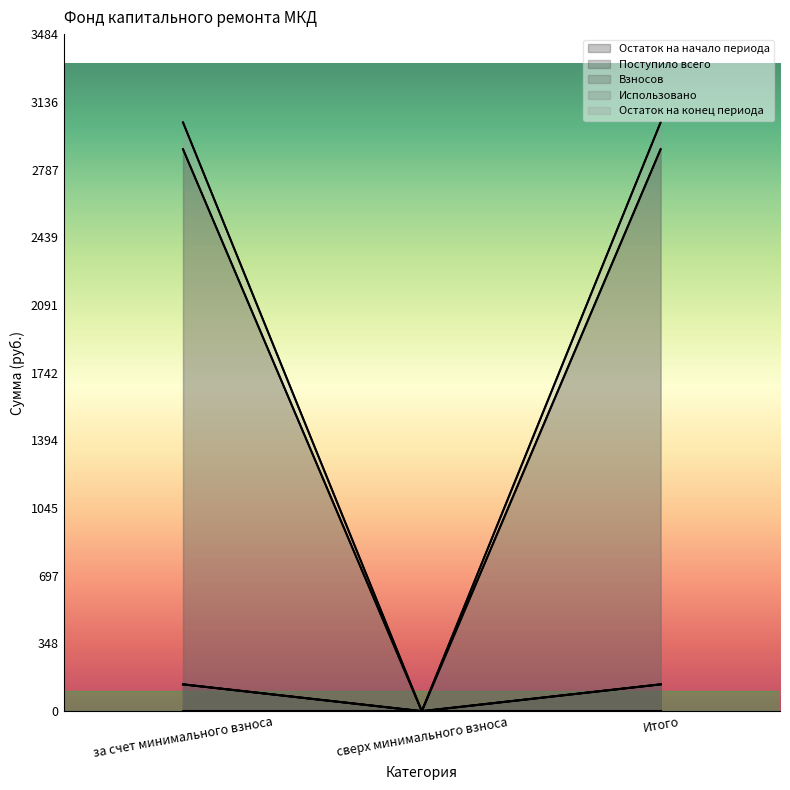

What position from the right is Итого?

1